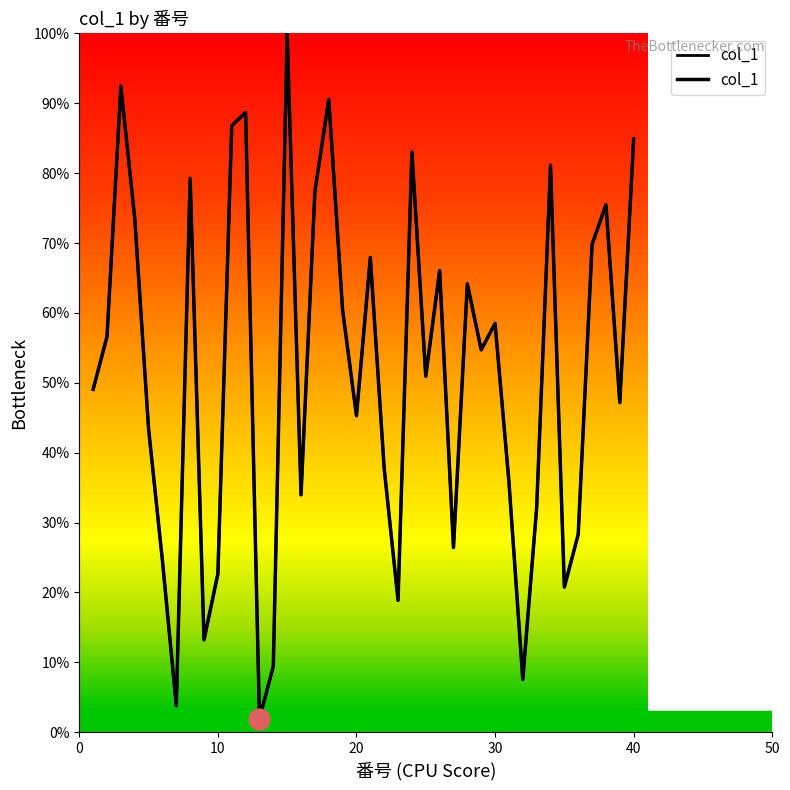

What is the difference between the maximum and minimum values?

98.1